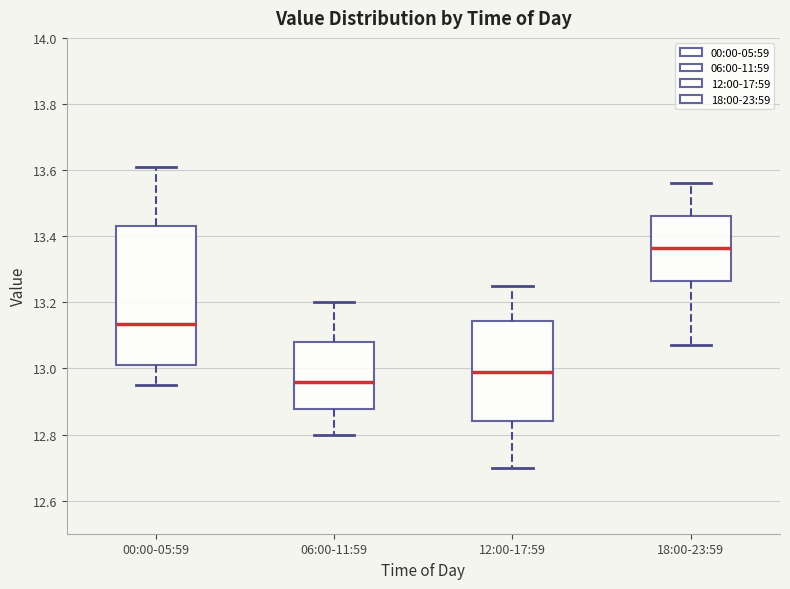

Reading left to right, transcribe this box plot: for each box, give where its median line is, the range the box spans, and where its two whiskers end, as read against the y-axis. The values are not printed on the chart, so give them approximately, as read against the axis.

00:00-05:59: median 13.14, box 13.02 to 13.44, whiskers 12.96 to 13.62
06:00-11:59: median 12.96, box 12.88 to 13.08, whiskers 12.80 to 13.20
12:00-17:59: median 13.00, box 12.84 to 13.14, whiskers 12.70 to 13.26
18:00-23:59: median 13.36, box 13.26 to 13.46, whiskers 13.08 to 13.56